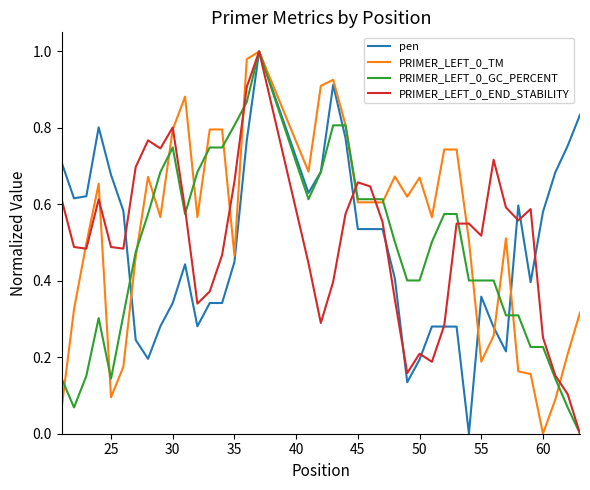

After their last crossing, which series has the higher values: pen or PRIMER_LEFT_0_GC_PERCENT?

pen